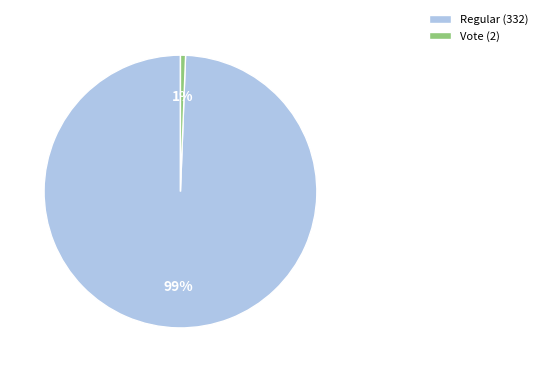

Which has a higher value, Regular (332) or Vote (2)?

Regular (332)